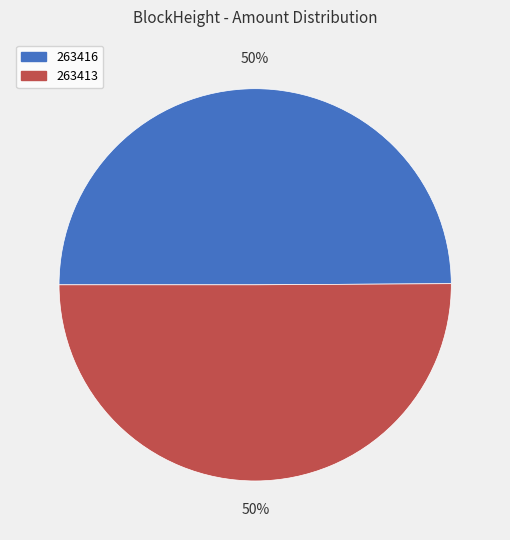

To the nearest percent, what is the combined percentage of 263413 and 263416?

100%